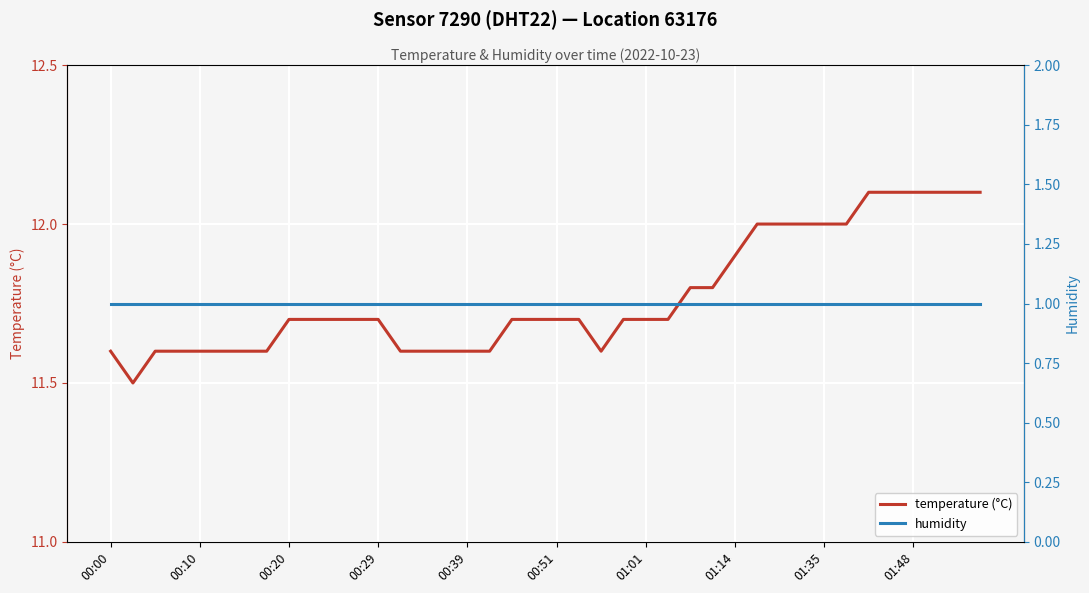

Does the chart display data point markers on the line(s)?

No